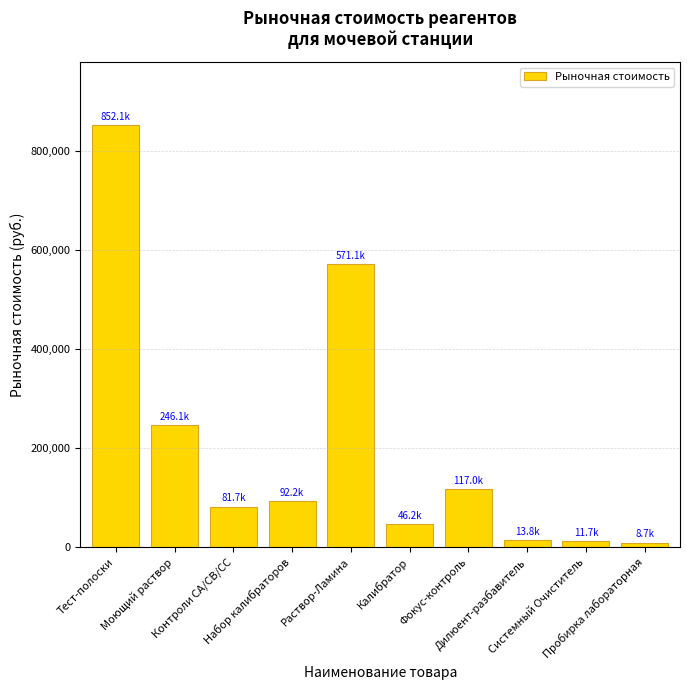

Is it true that the value at Раствор-Ламина is 316037.2?

False